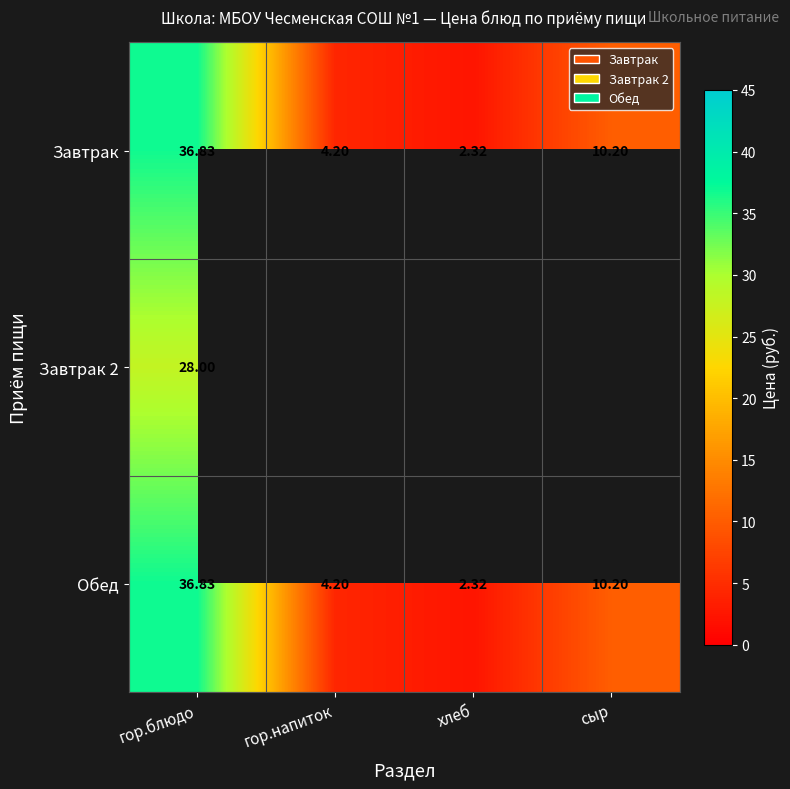

Which category has the highest value in the Завтрак series?

гор.блюдо